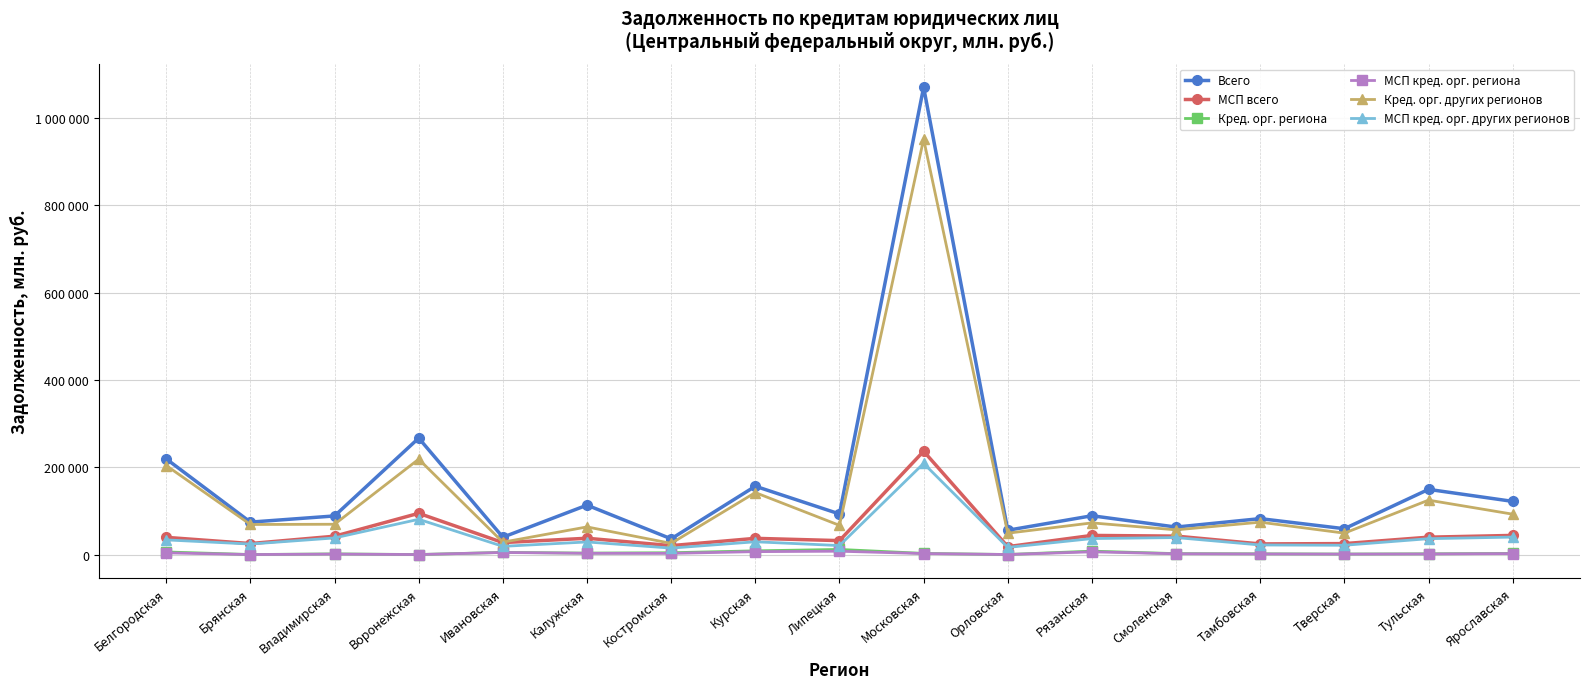

Which category has the lowest value in the МСП кред. орг. других регионов series?

Костромская